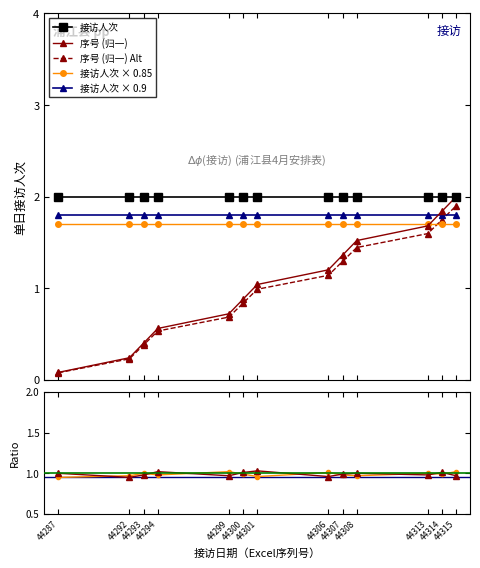

True or false: 序号 has a value of 0.1 at 44287.

True